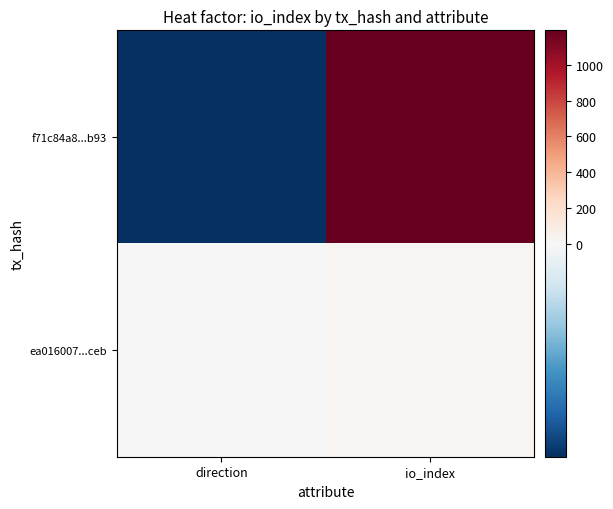

Rank the series by their maximum value, from highest to lowest.

f71c84a8...b93, ea016007...ceb